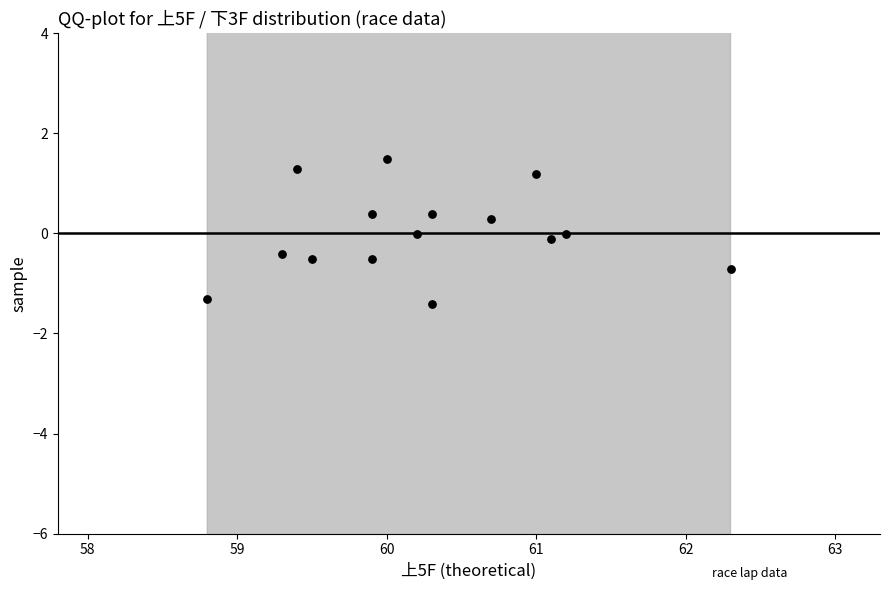

What is the range of X values (max minus min)?

3.5